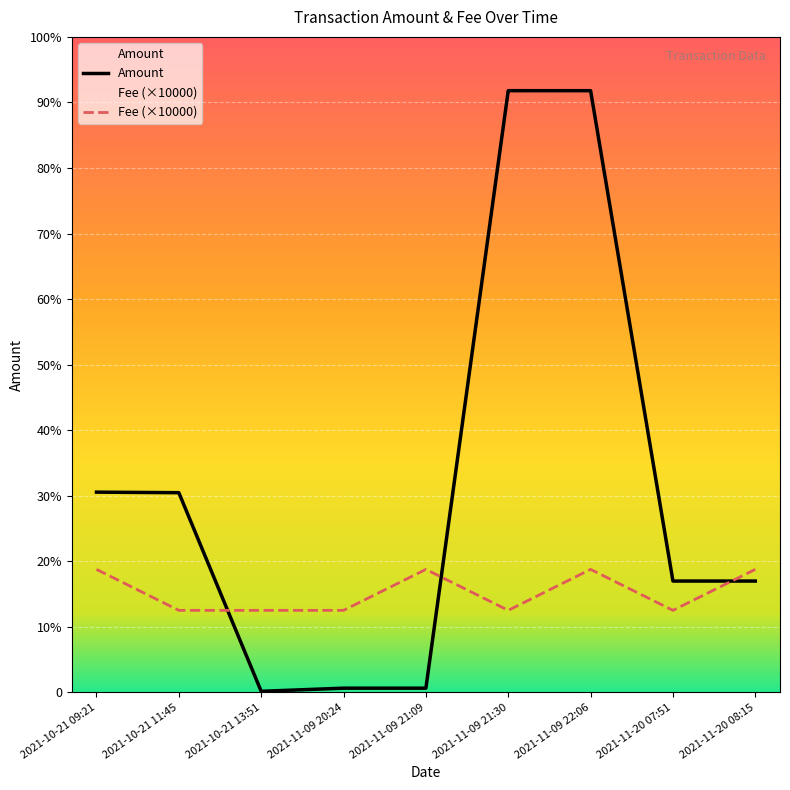

Where is the first local maximum for Fee?

2021-11-09 21:09